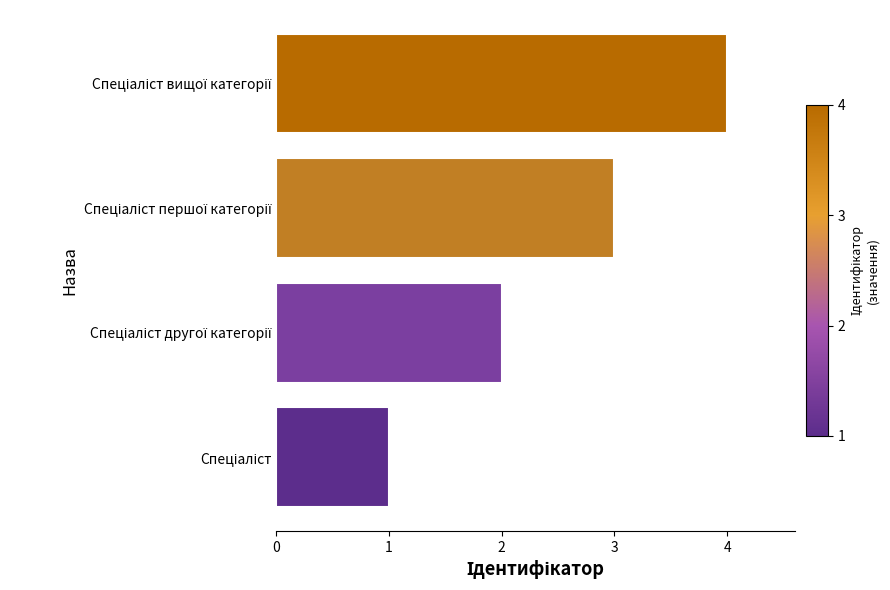

What is the difference between the maximum and minimum values?

3